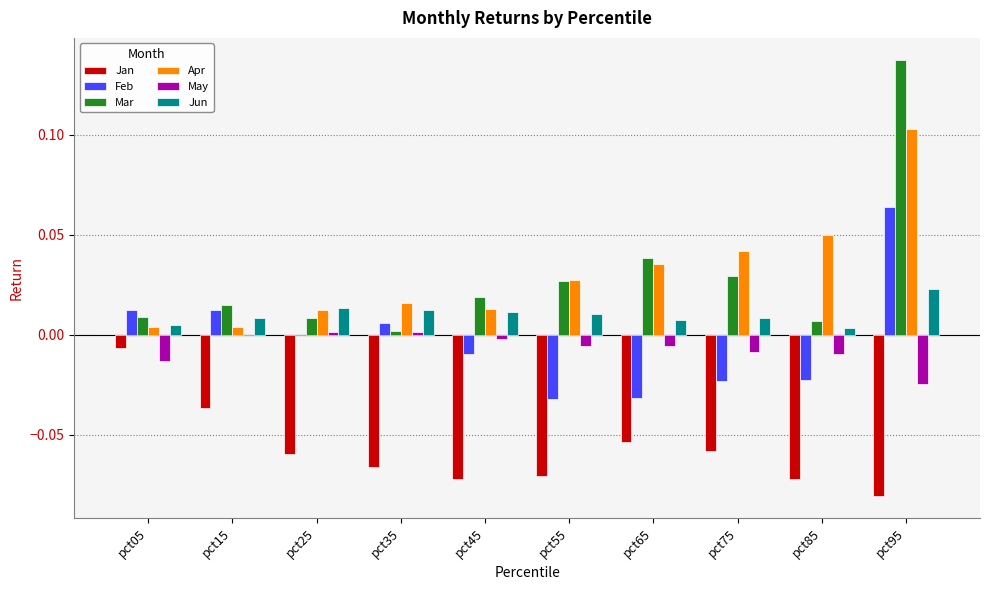

The value of Feb at pct15 is 0.0. True or false?

True